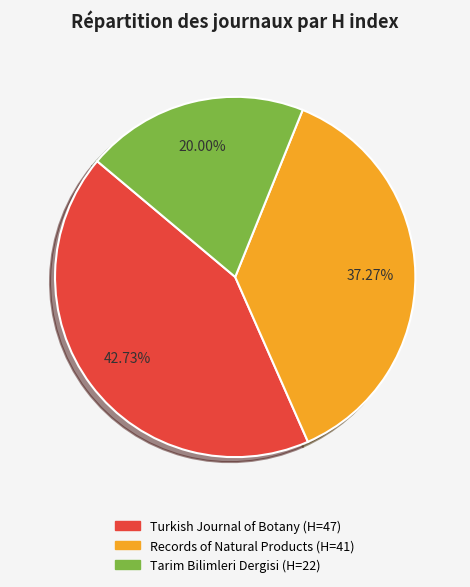

To the nearest percent, what portion does Records of Natural Products represent?

37%